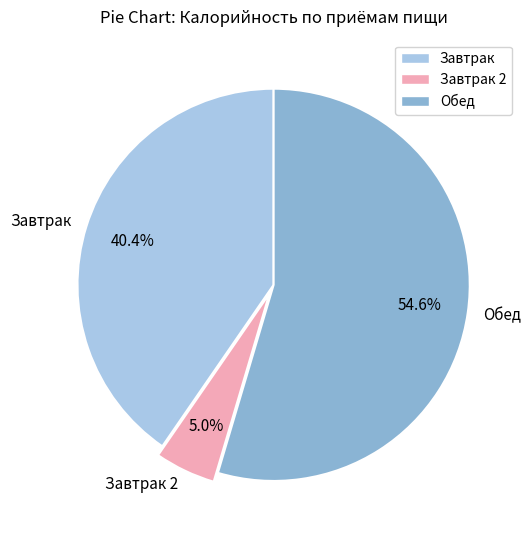

True or false: Завтрак 2 accounts for 5% of the total.

True